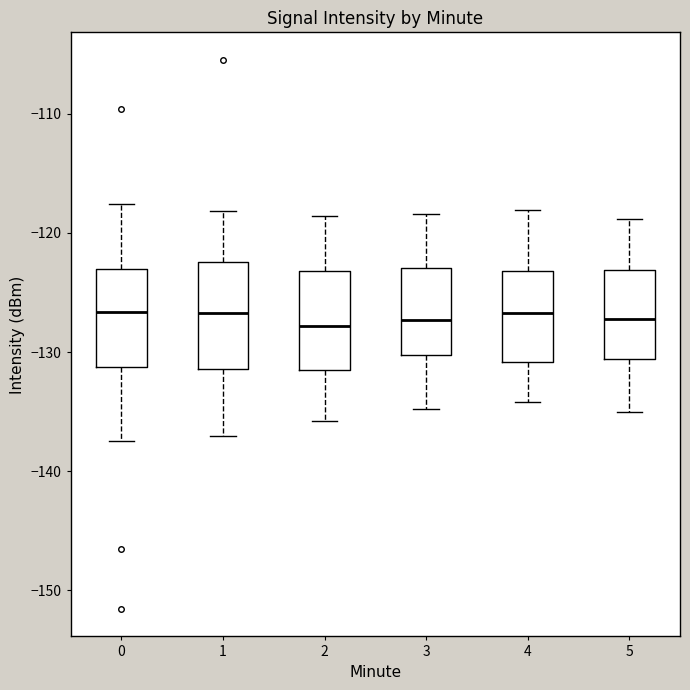

Reading left to right, read every box against the y-axis: the position of its median line, the range the box covers, and the ends of its whiskers. The values are not printed on the chart, so give them approximately, as read against the axis.

0: median -127, box -131 to -123, whiskers -138 to -118
1: median -127, box -131 to -122, whiskers -137 to -118
2: median -128, box -131 to -123, whiskers -136 to -119
3: median -127, box -130 to -123, whiskers -135 to -118
4: median -127, box -131 to -123, whiskers -134 to -118
5: median -127, box -131 to -123, whiskers -135 to -119